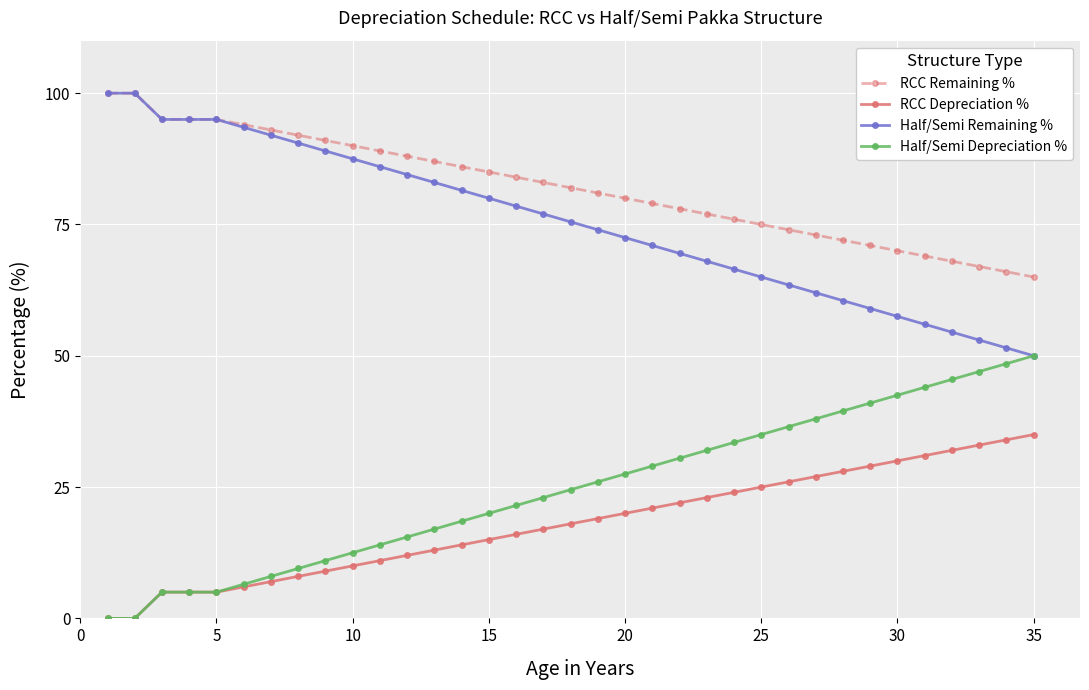

True or false: RCC Remaining % and Half/Semi Depreciation % intersect in this chart.

False